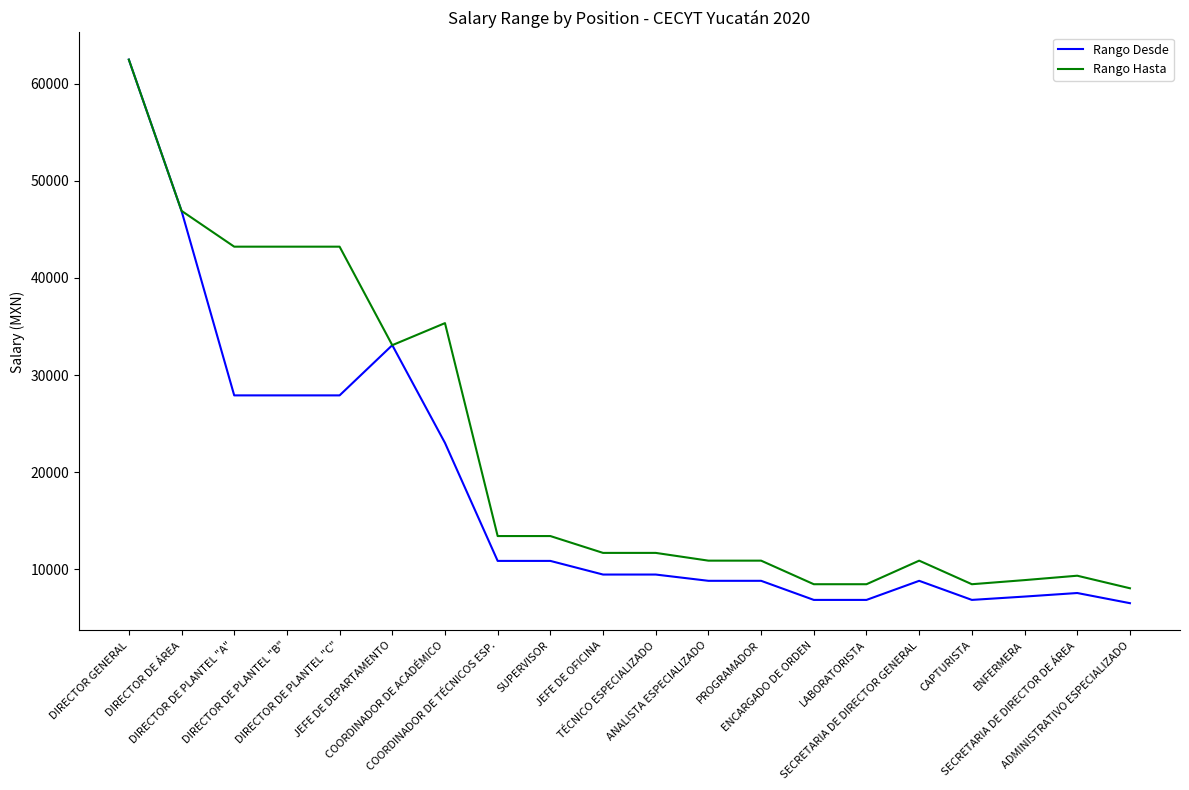

What is the minimum value for Rango Desde?

6517.2